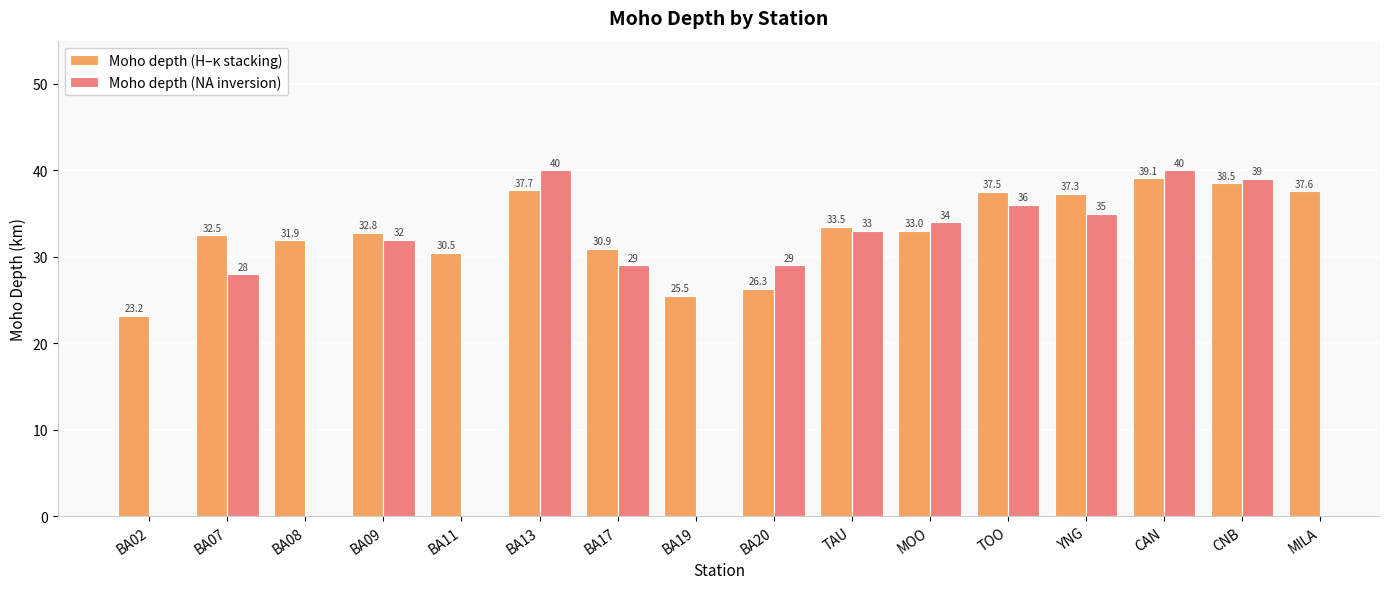

Which series changed the most between MOO and CNB?

Moho depth (H–κ stacking)